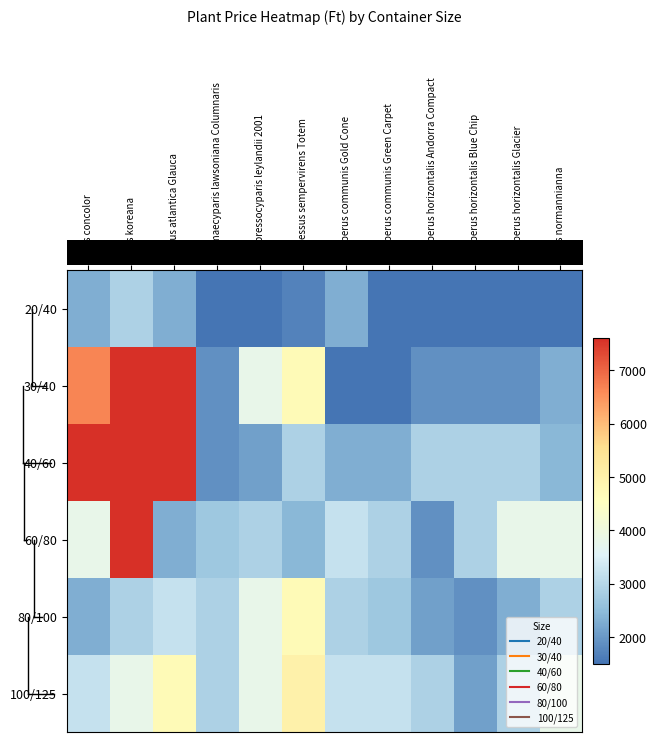

What is the spread (max minus min) of values at Juniperus horizontalis Andorra Compact?

1400